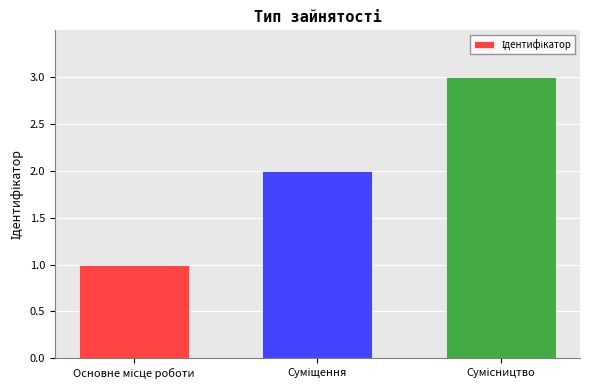

What is the greatest value displayed?

3